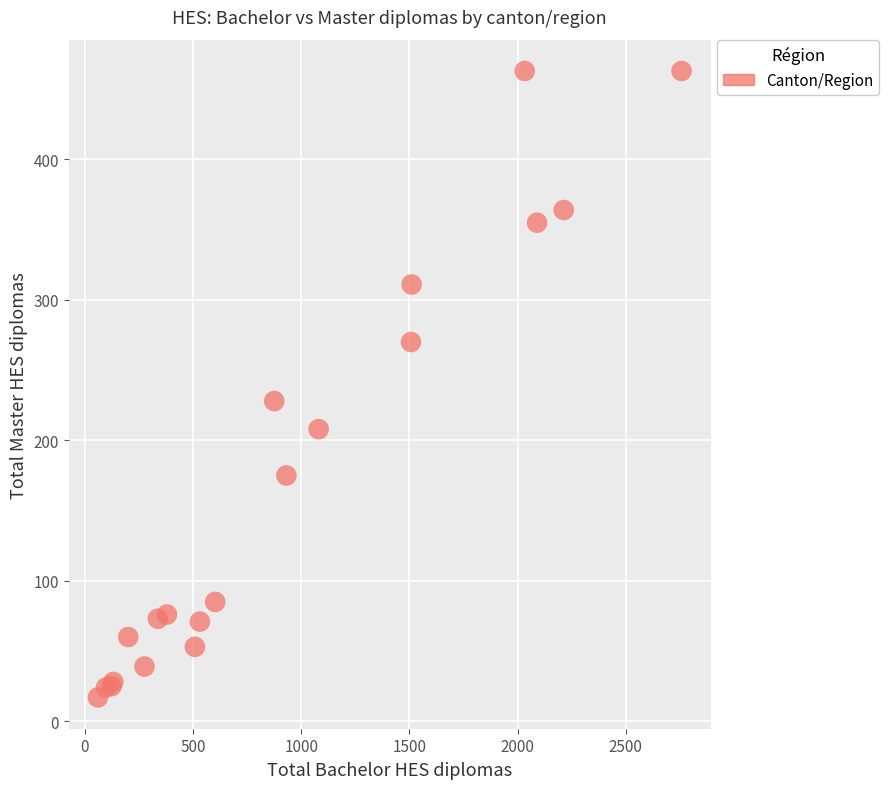

What Y value in the scatter plot is closest to 240?

228